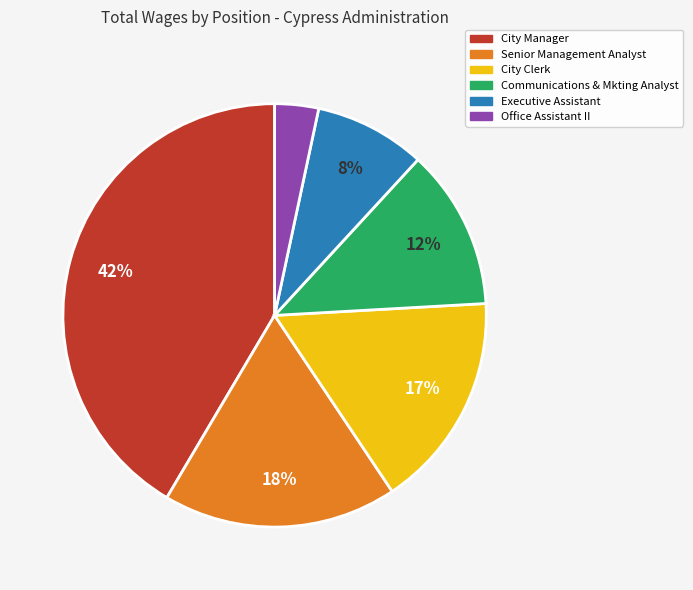

Rank the categories by value from highest to lowest.

City Manager, Senior Management Analyst, City Clerk, Communications & Mkting Analyst, Executive Assistant, Office Assistant II